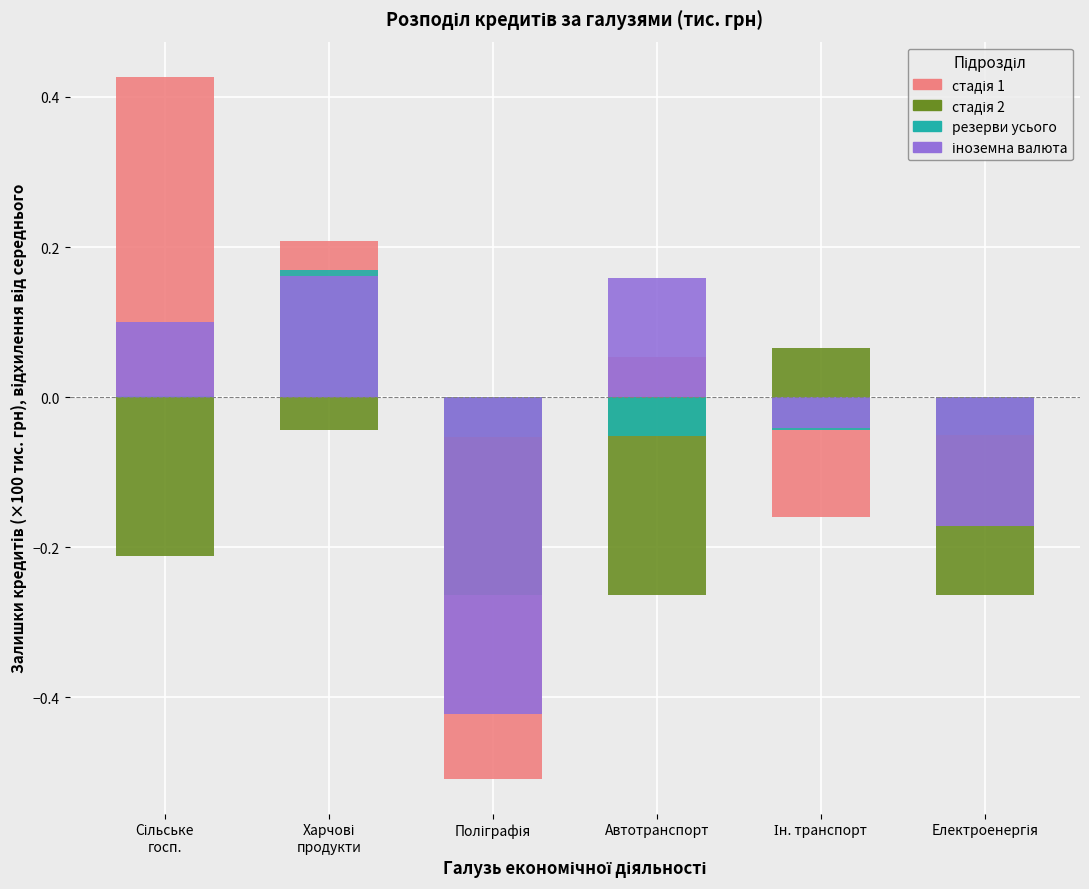

How many bars are there in total?

24